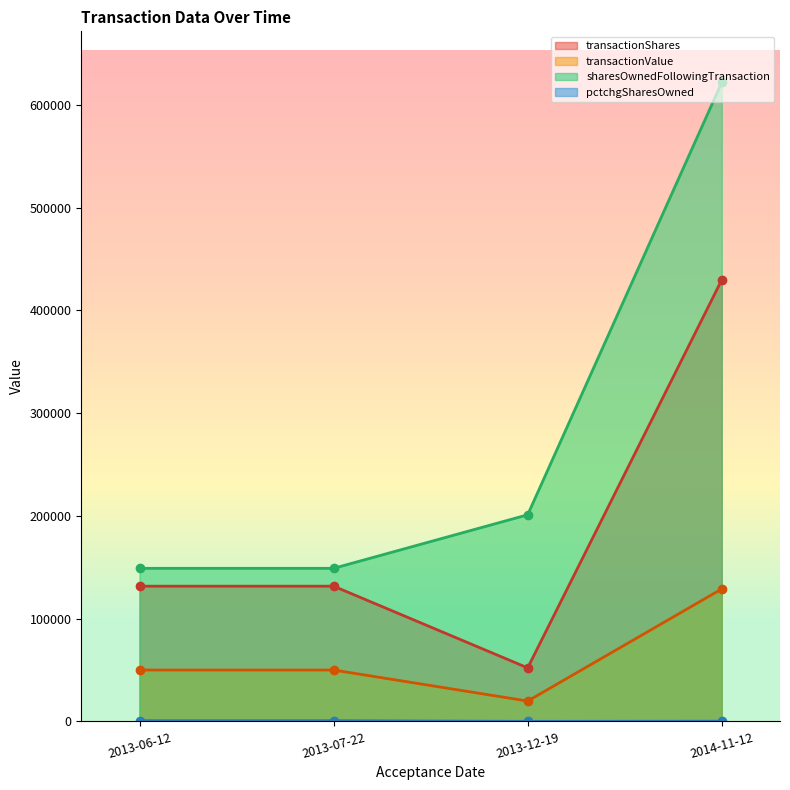

What is the difference between the maximum and minimum values in the pctchgSharesOwned series?

723